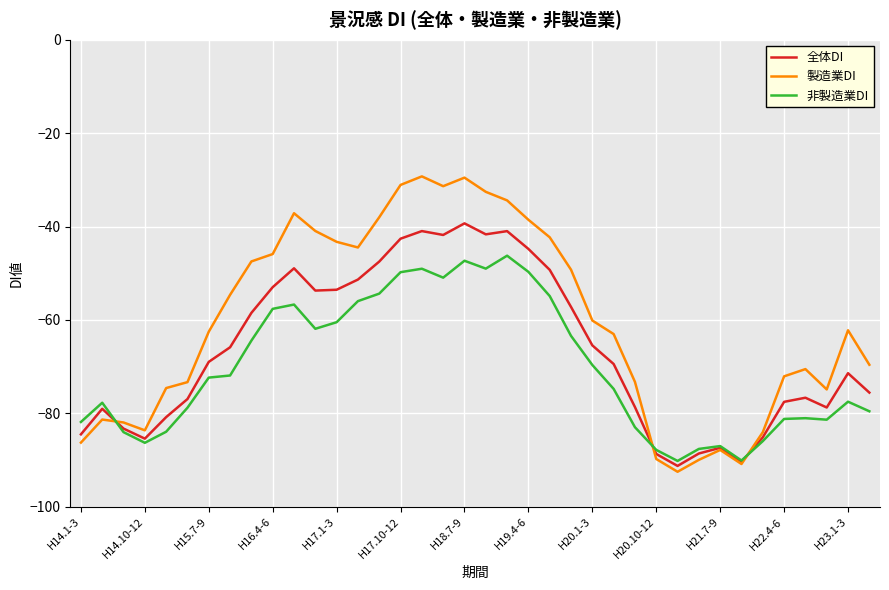

Rank the series by their maximum value, from lowest to highest.

非製造業DI, 全体DI, 製造業DI